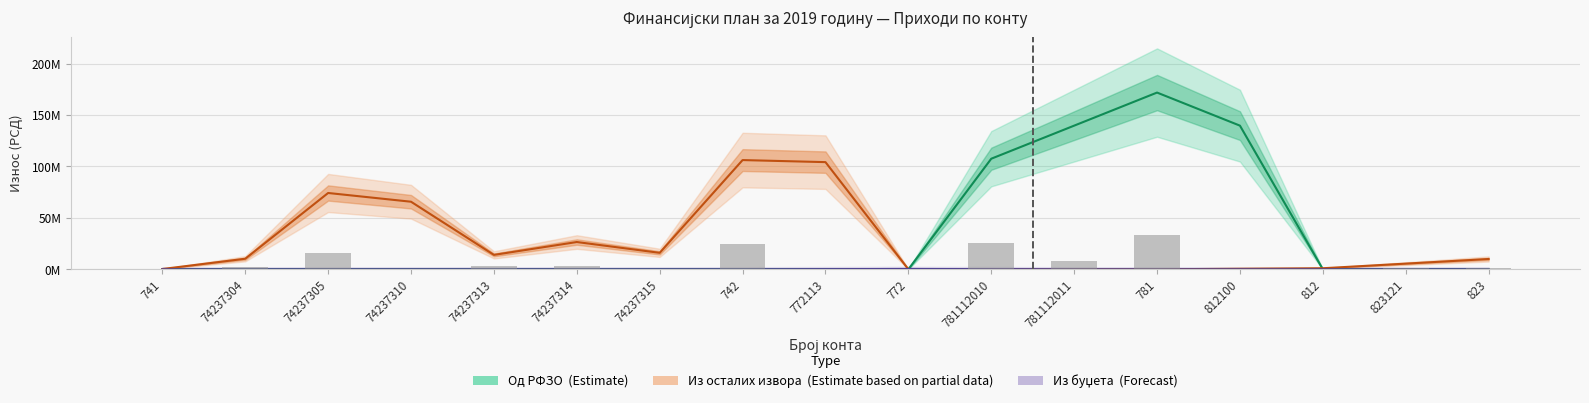

How many groups of bars are there?

17